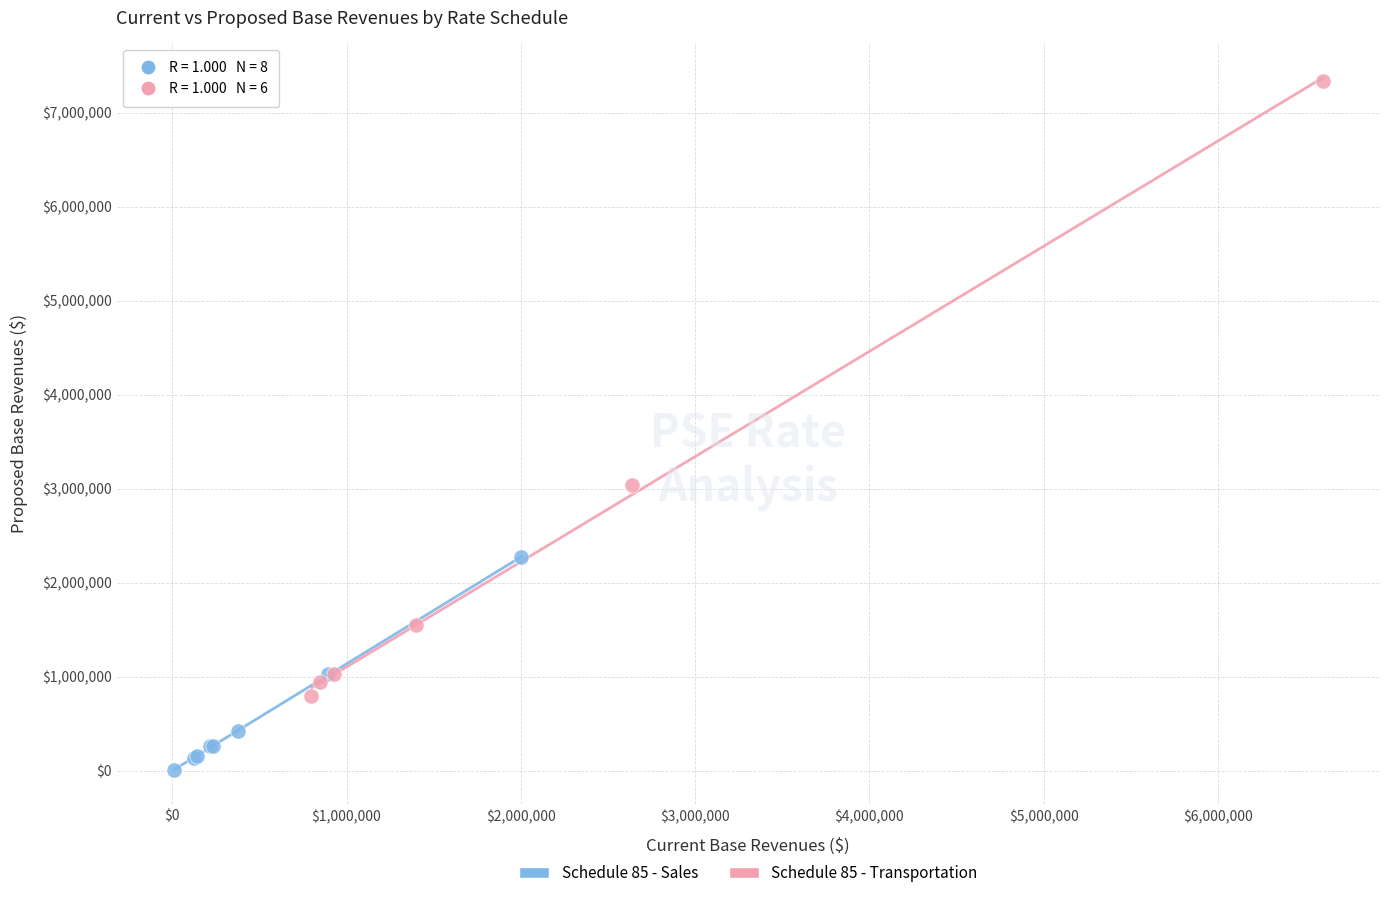

Which series has the largest Y range (max minus min)?

Schedule 85 - Transportation